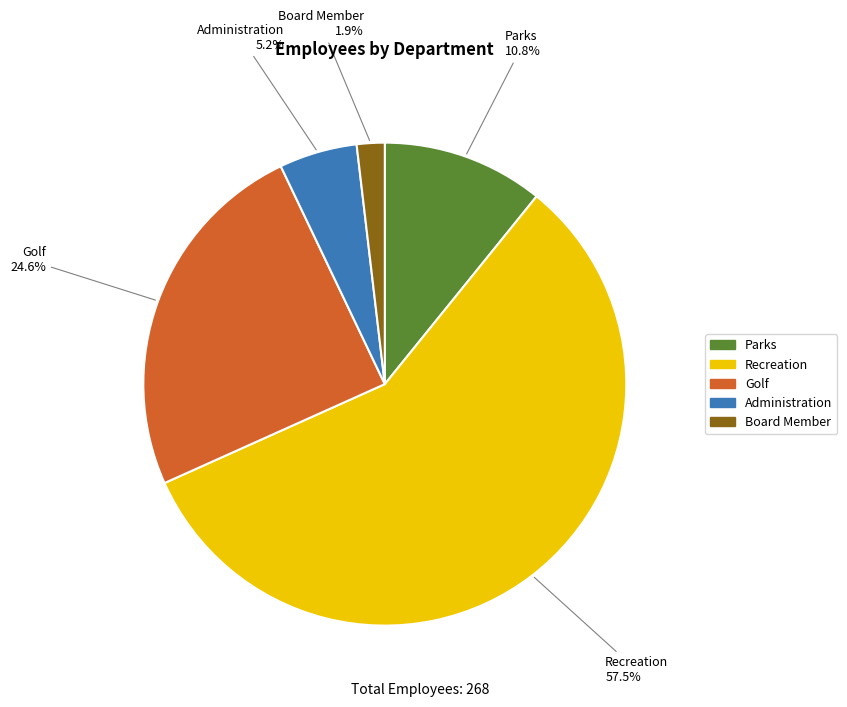

How many slices are in this pie chart?

5